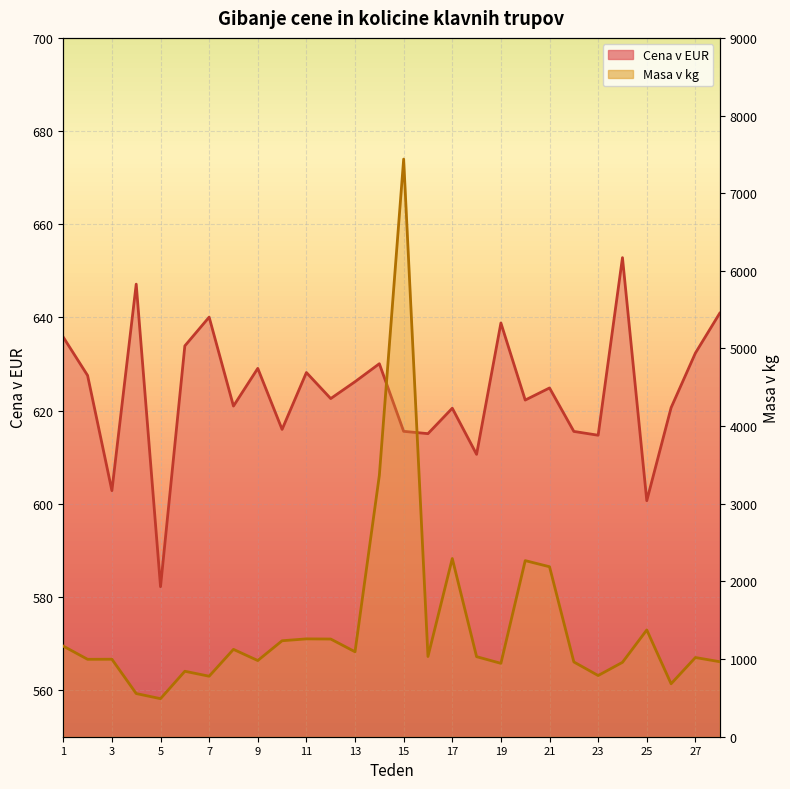

Is the value of Masa v kg at 26 greater than the value of Cena v EUR at 5?

Yes